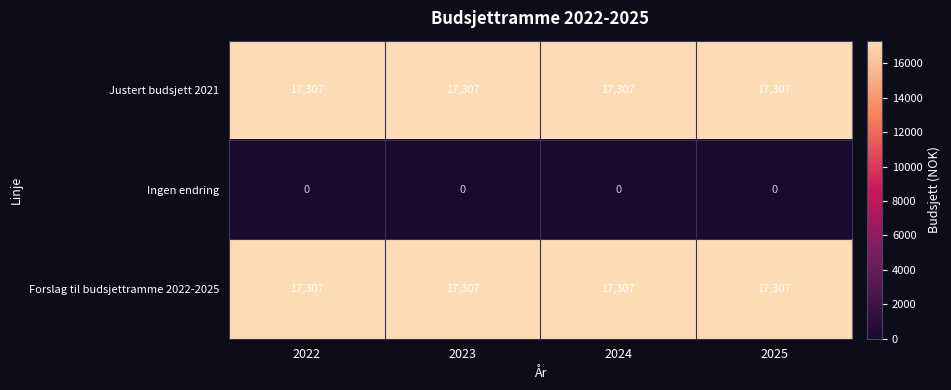

What is the difference between the highest and lowest values at 2024?

17307